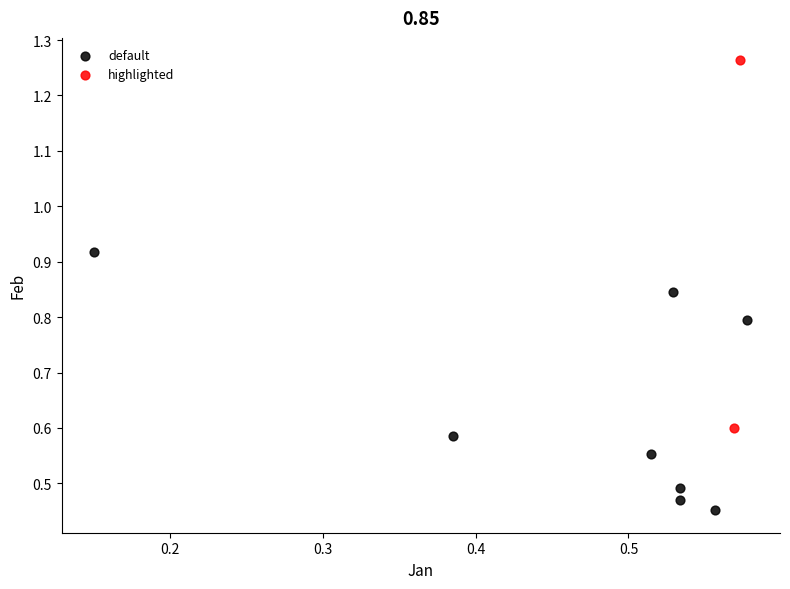

Which series has the largest Y range (max minus min)?

highlighted